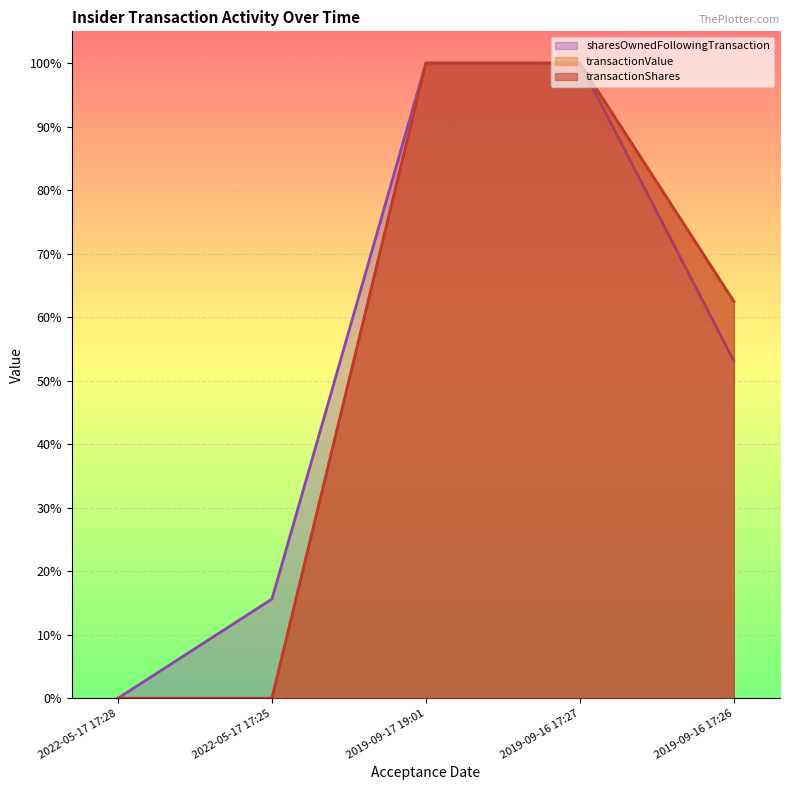

How many values in the transactionValue series exceed 0?

3